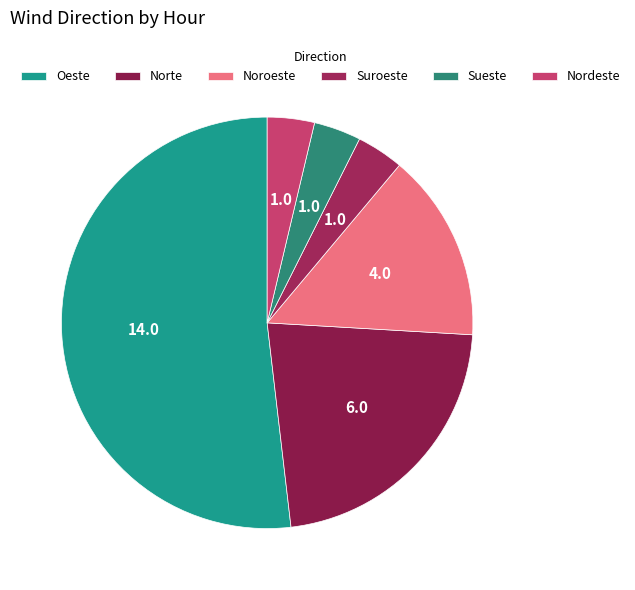

What percentage is the Noroeste slice, to the nearest percent?

15%